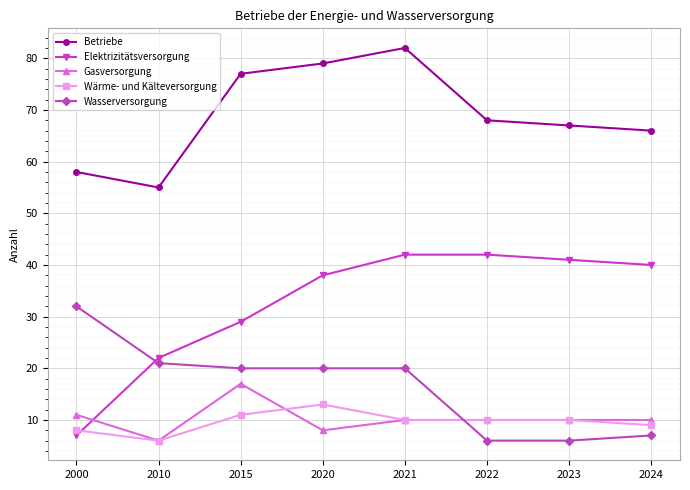

What are all the series names shown in the legend?

Betriebe, Elektrizitätsversorgung, Gasversorgung, Wärme- und Kälteversorgung, Wasserversorgung